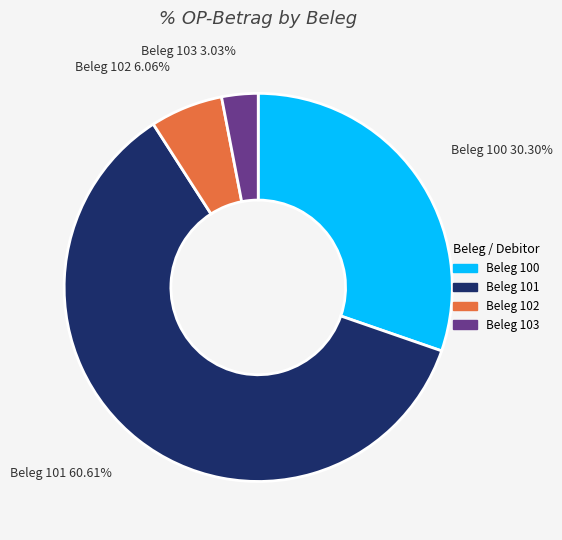

Is there a majority slice in this chart?

Yes